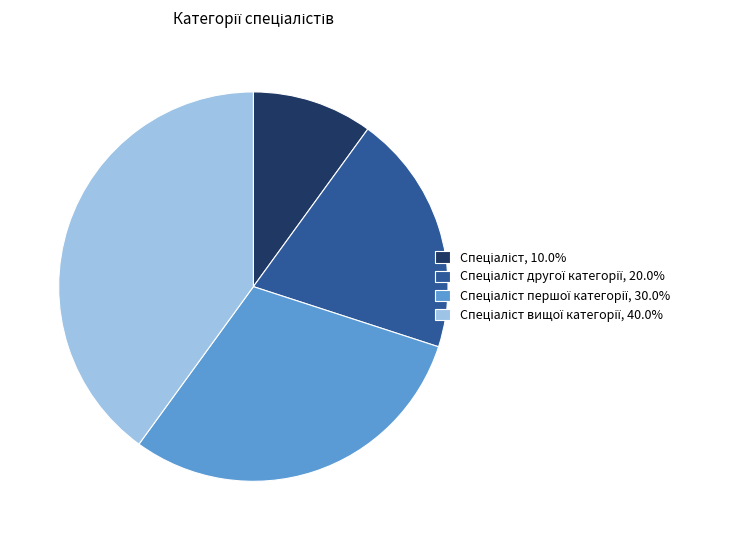

Is there a majority slice in this chart?

No